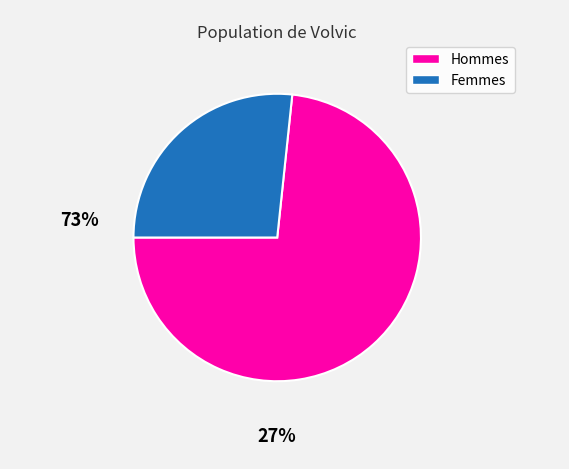

Is there any slice that represents more than half of the pie?

Yes